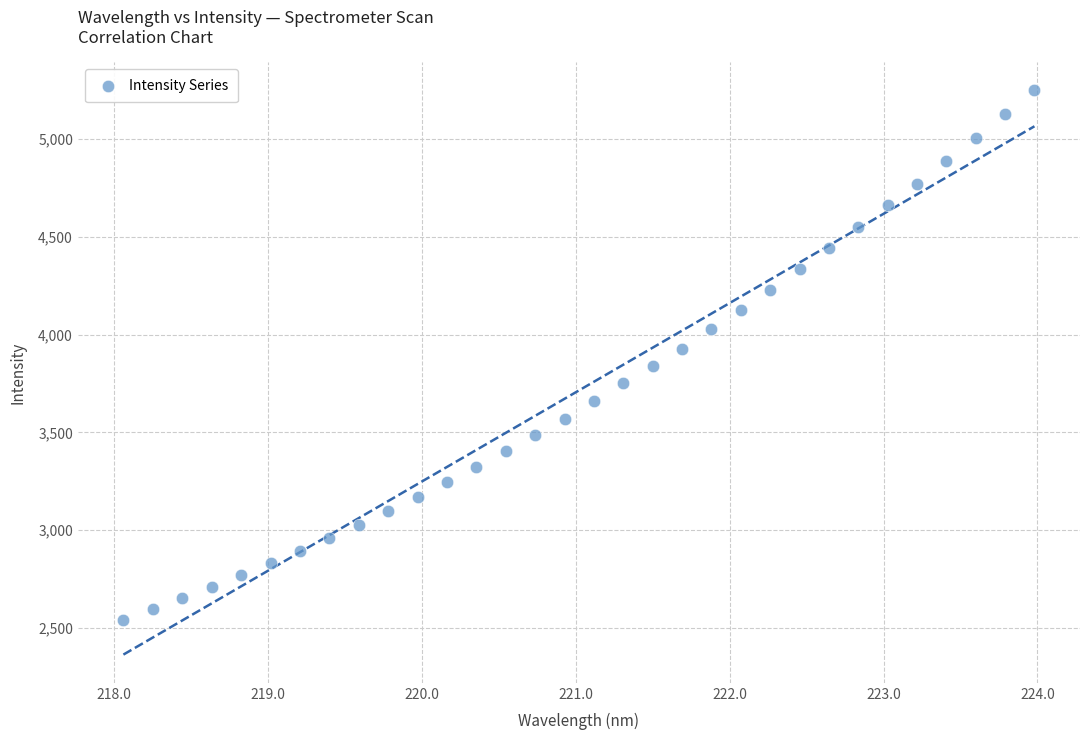

What is the range of Y values (max minus min)?

2705.2